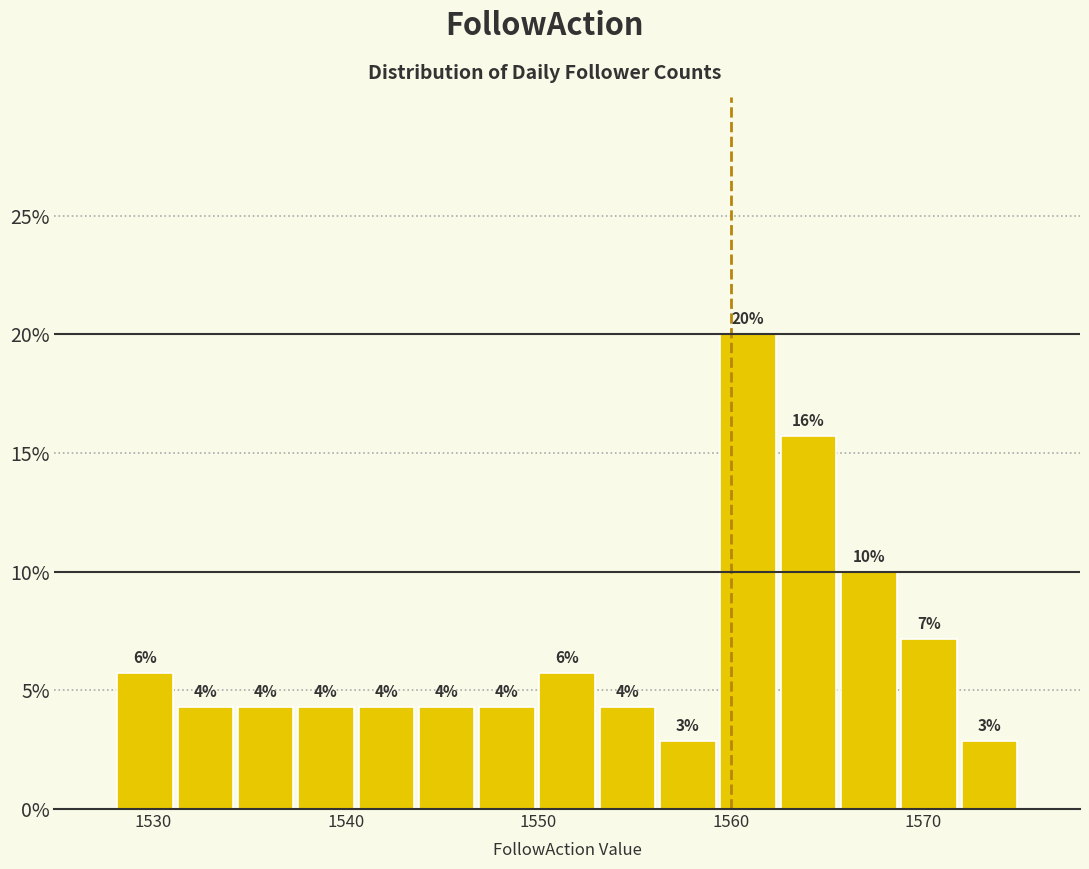

Read against the x-axis, roughly where is the centre of the tallest bar?

1561